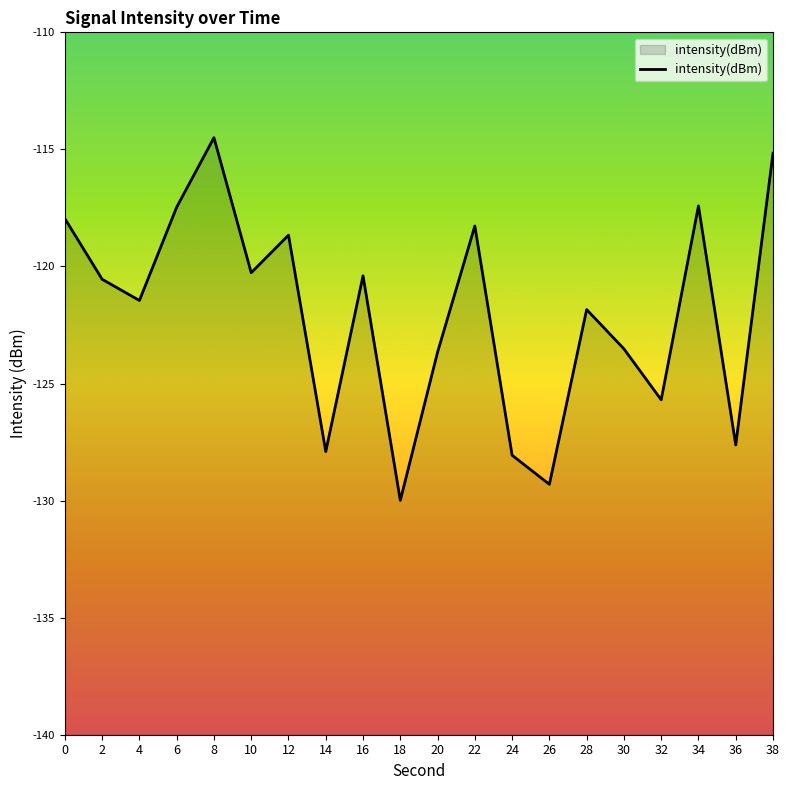

How many interior local valleys (lower than both neighbors) does the data have?

7